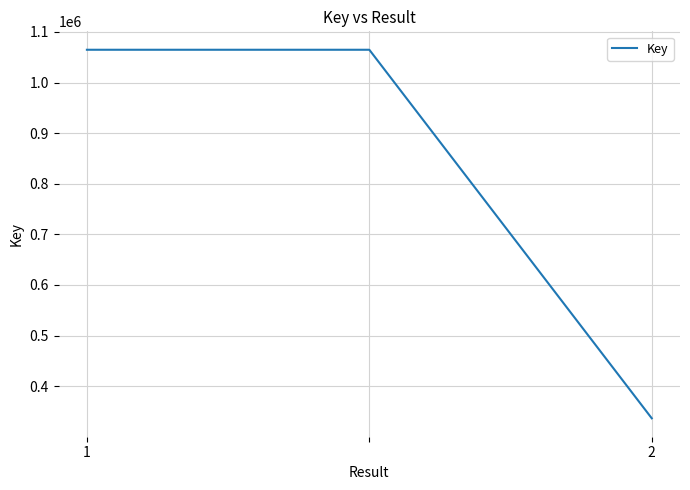

What is the sum of all values?

2466084